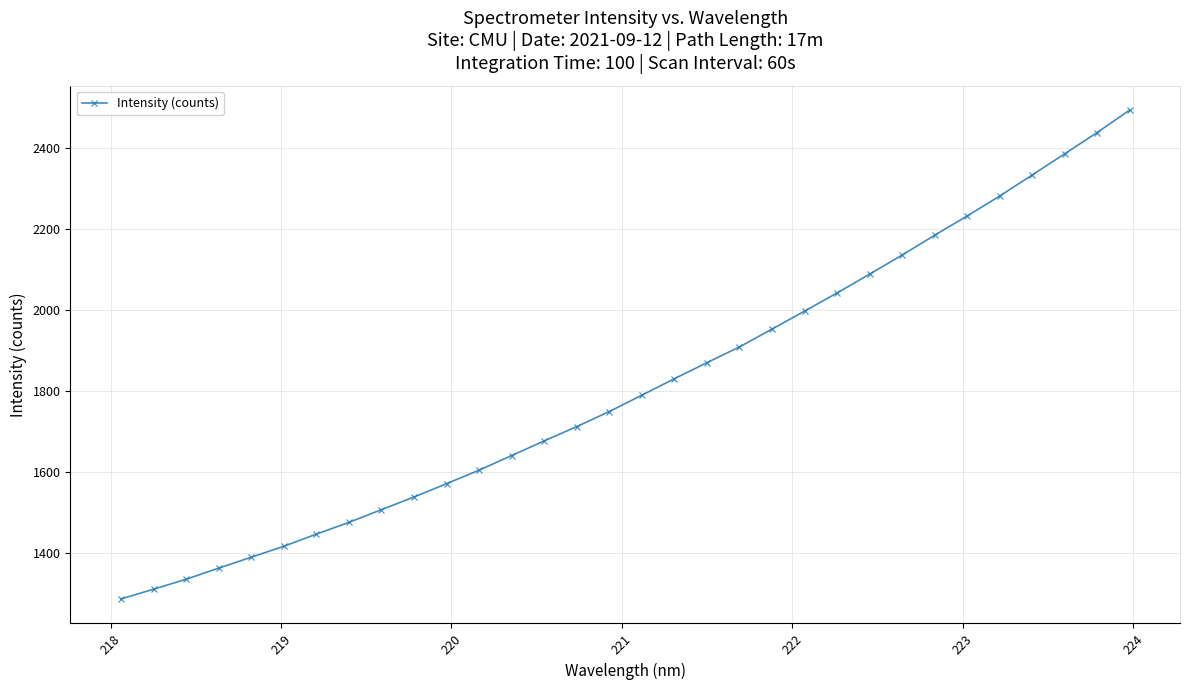

What is the greatest value displayed?

2492.5